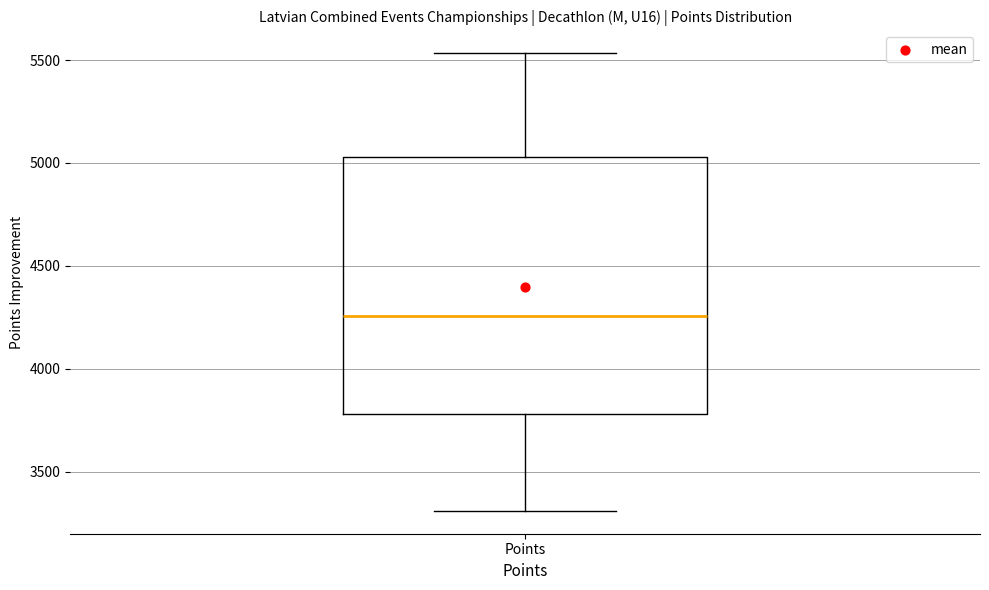

Transcribe this box plot: give where the median line is, the range the box spans, and where the two whiskers end, as read against the y-axis. The values are not printed on the chart, so give them approximately, as read against the axis.

median 4250, box 3800 to 5050, whiskers 3300 to 5550